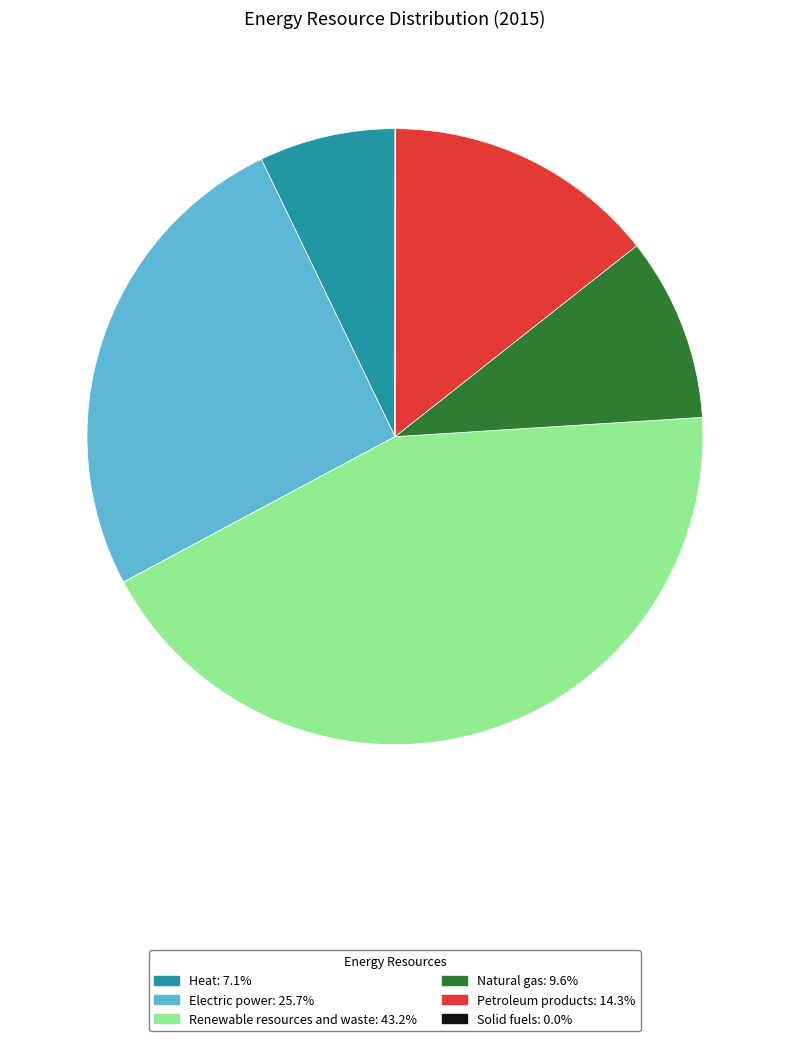

Which has a higher value, Heat or Renewable resources and waste?

Renewable resources and waste